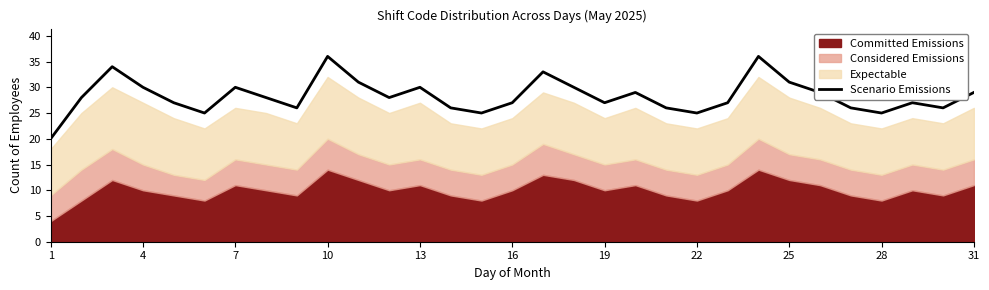

Is it true that Scenario Emissions equals 30 at 4?

True